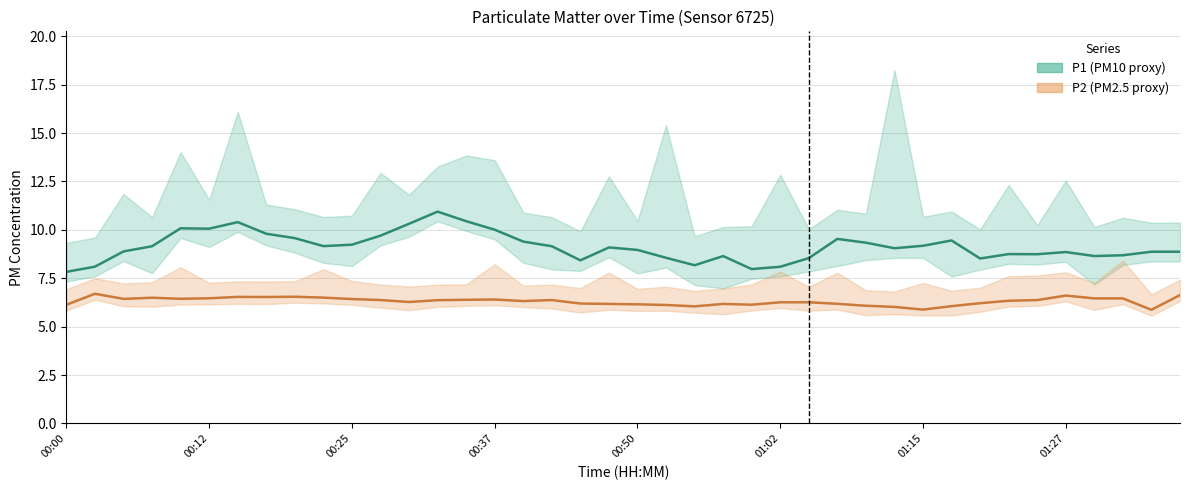

At which category is the sum across all series the highest?

13